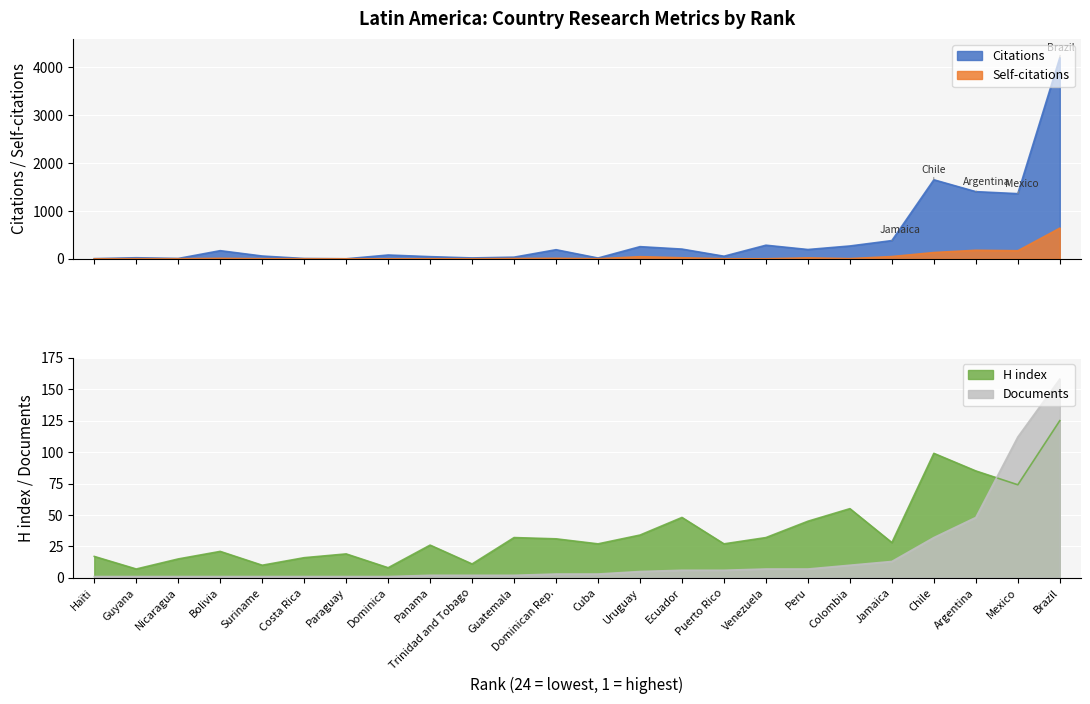

Where is the first local maximum for Citations?

Guyana